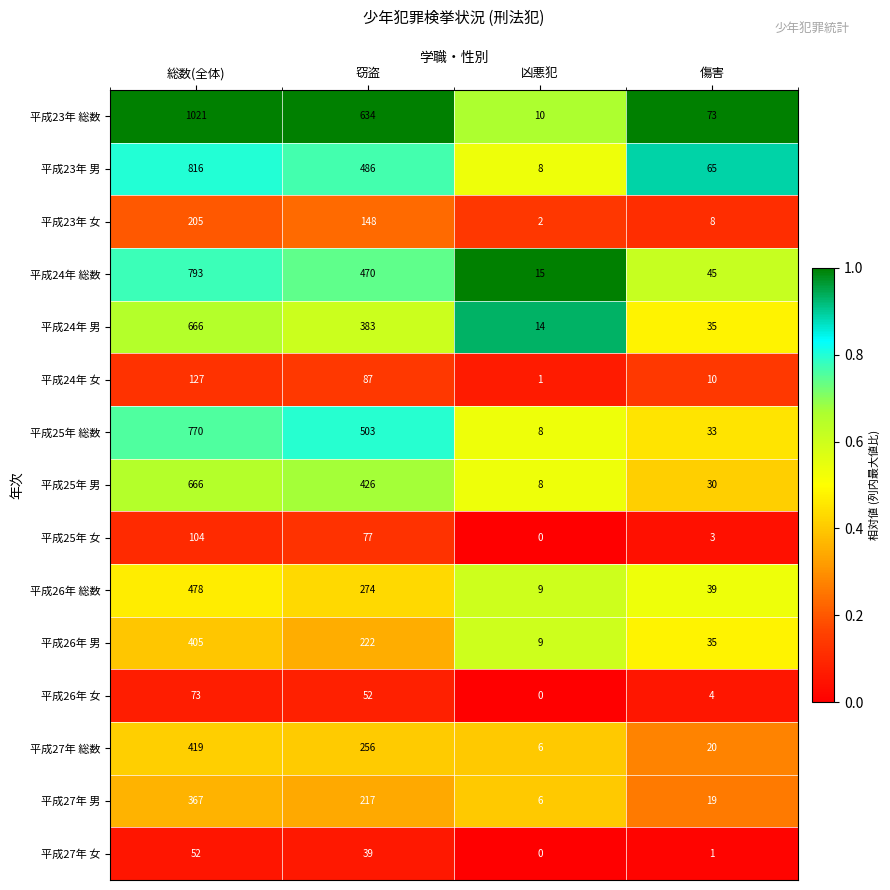

What is the total value across all series at 凶悪犯?

96